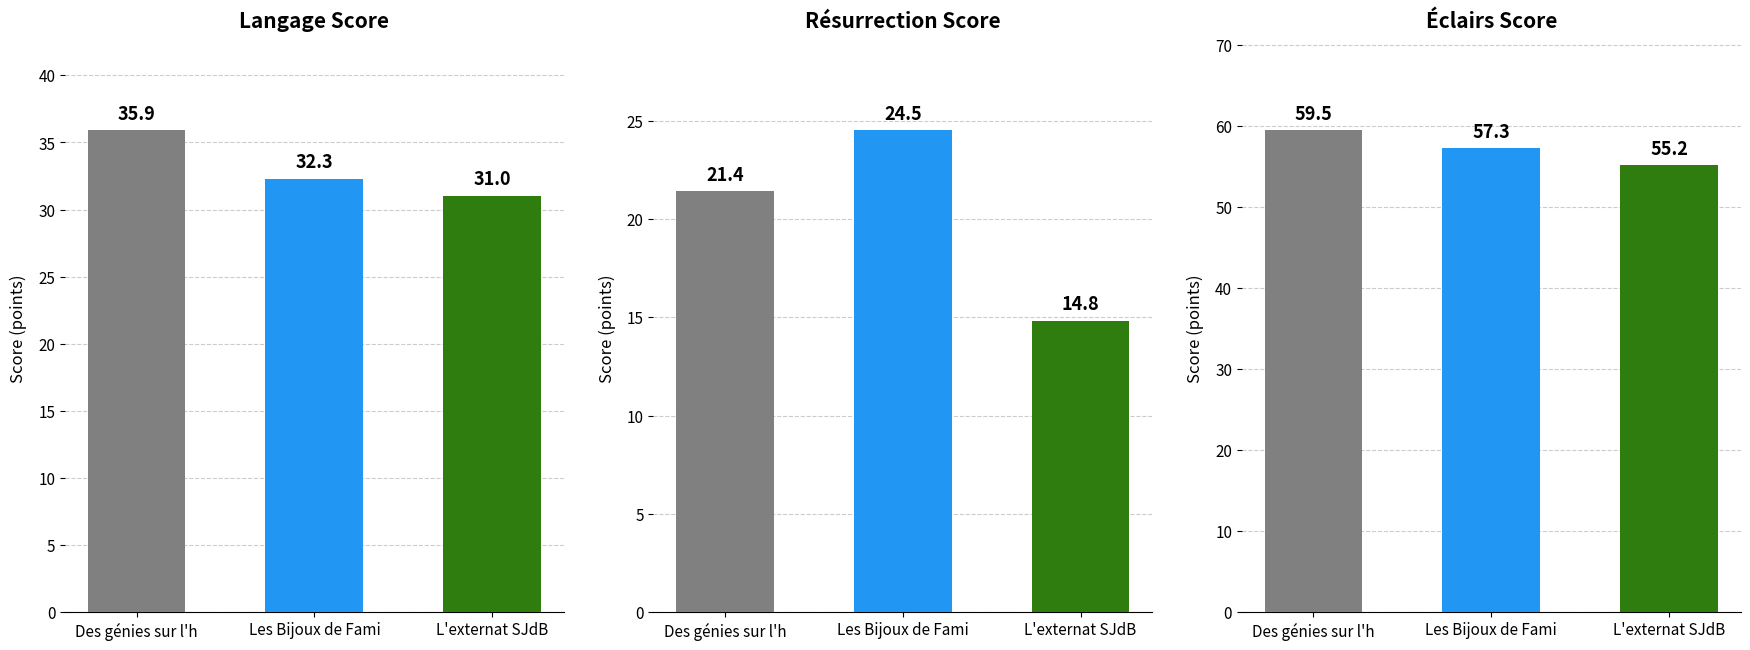

How many groups of bars are there?

3